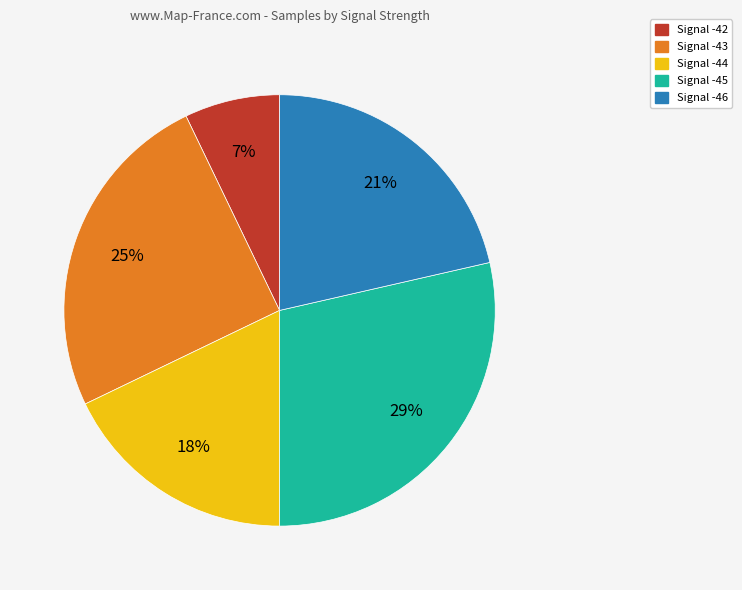

Does any single category account for the majority?

No